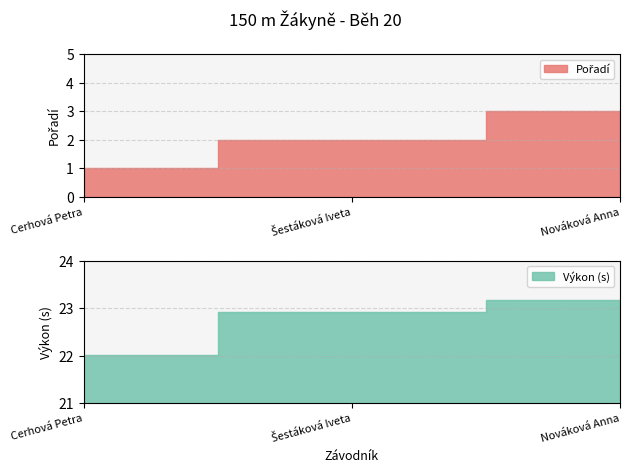

What is the spread (max minus min) of values at Šestáková Iveta?

20.9